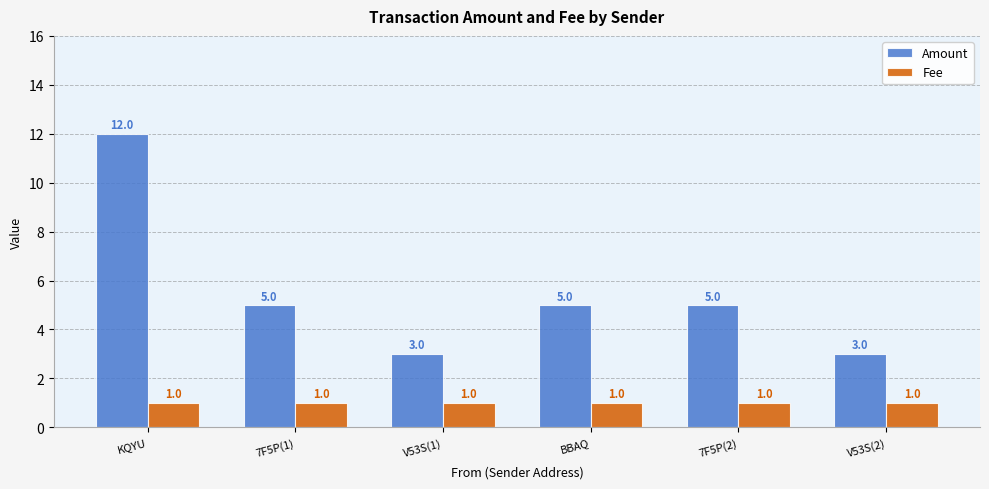

Rank the series by their average value, from lowest to highest.

Fee, Amount